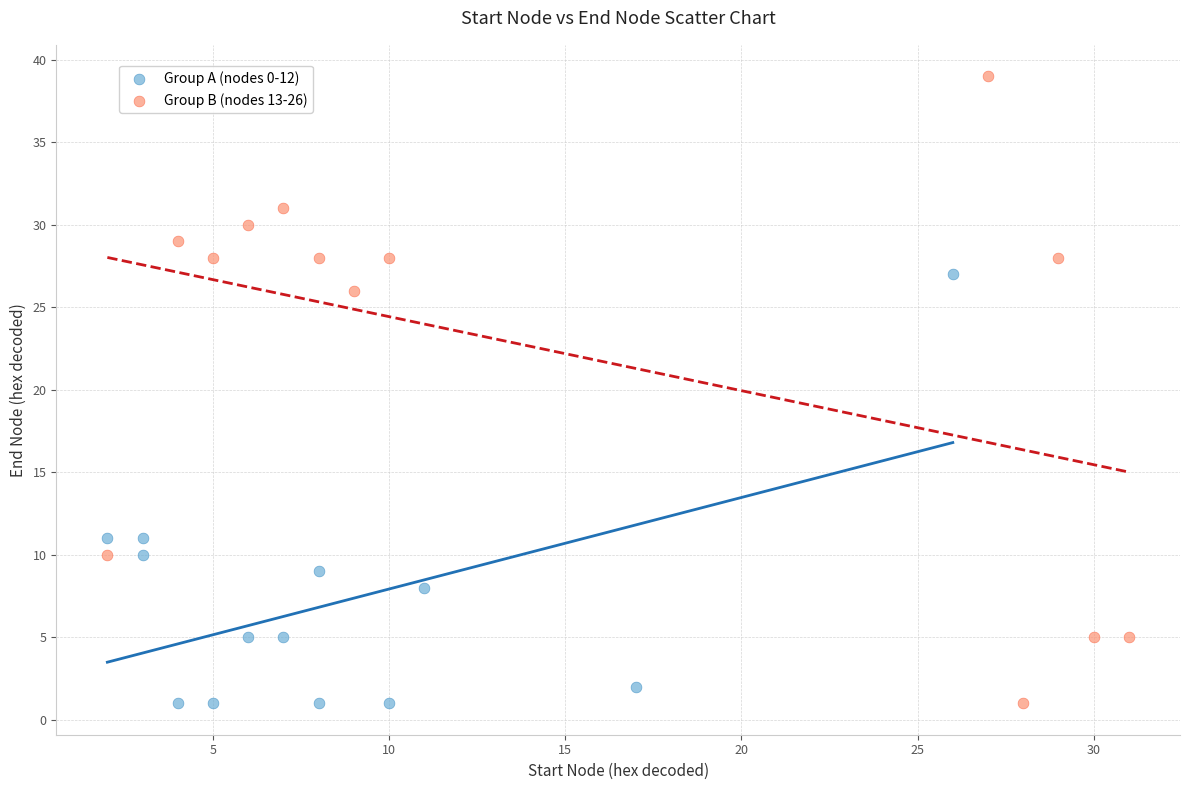

Which series reaches the maximum Y coordinate?

Group B (nodes 13-26)